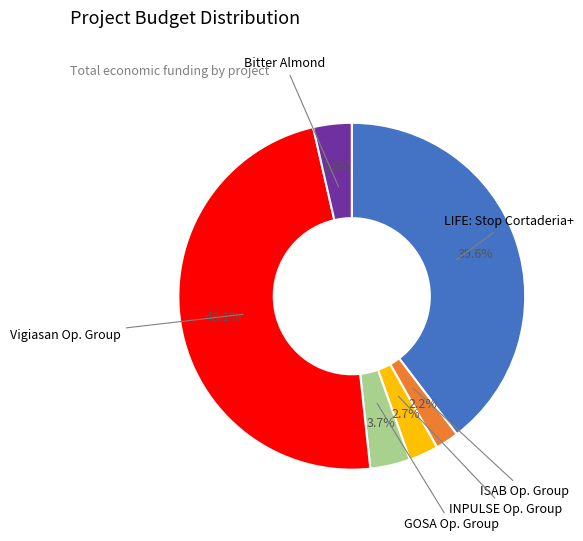

Is there a majority slice in this chart?

No